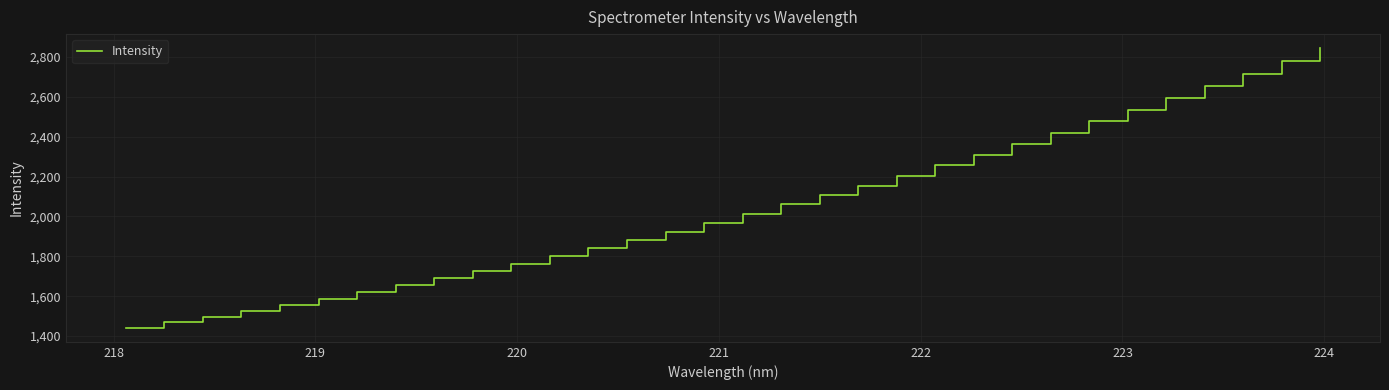

What is the minimum value shown in the chart?

1441.4